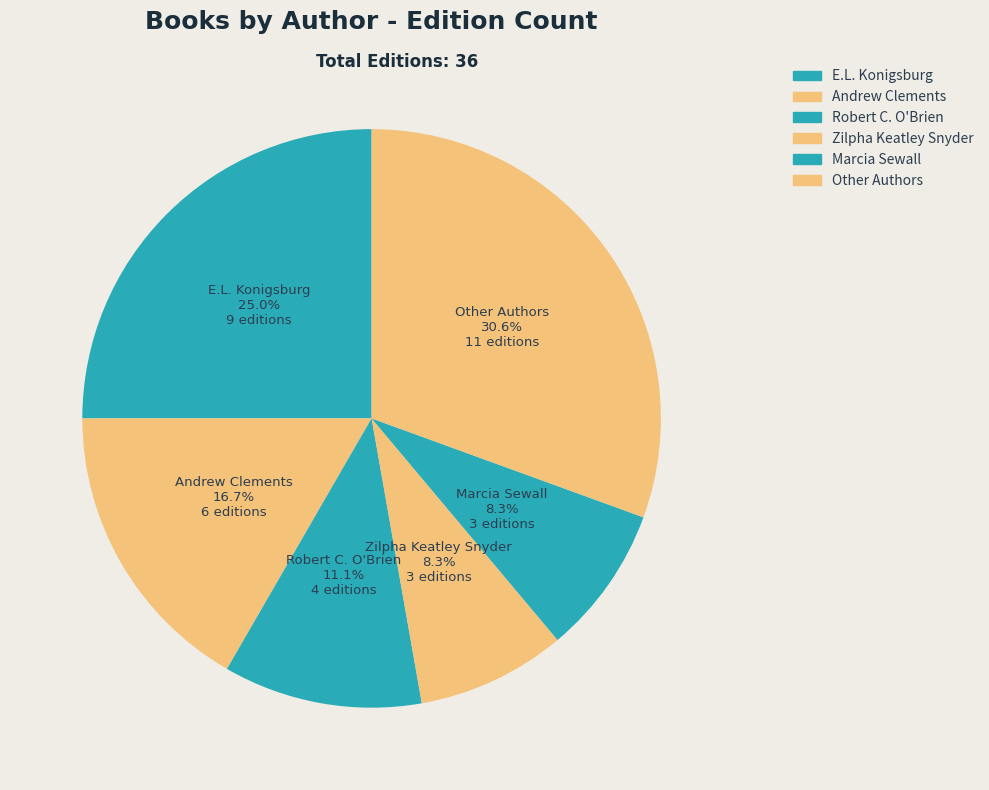

Count the number of slices in the pie.

6